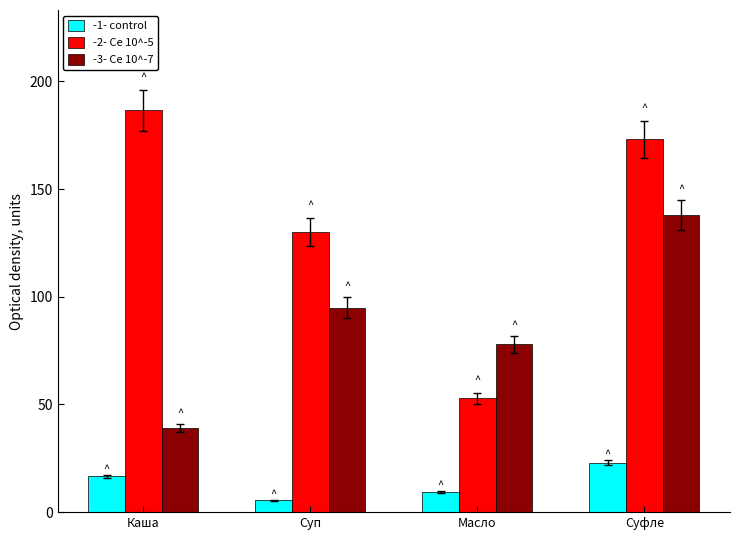

Which series has the largest range (max minus min)?

-2- Ce 10^-5